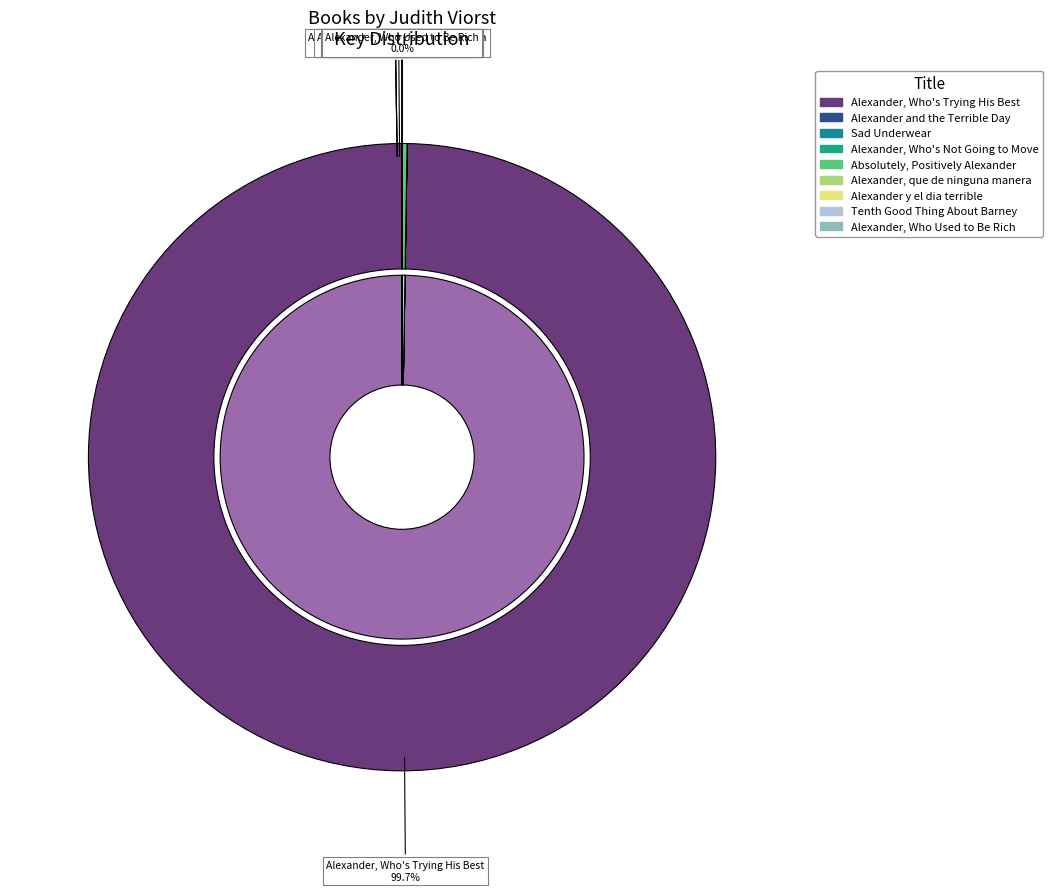

What is the smallest slice in the pie chart?

Tenth Good Thing About Barney